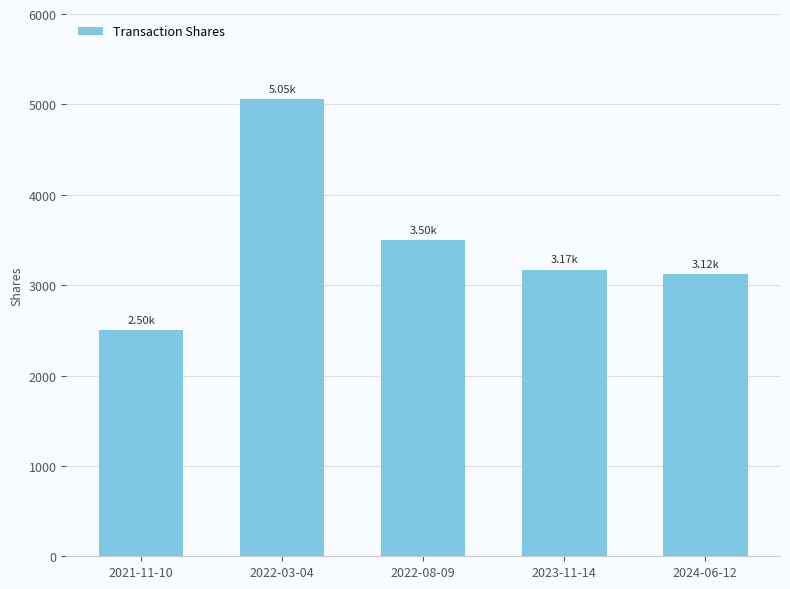

Reading left to right, what are all the values shown in this chart?

2021-11-10=2500	2022-03-04=5055	2022-08-09=3500	2023-11-14=3169	2024-06-12=3119